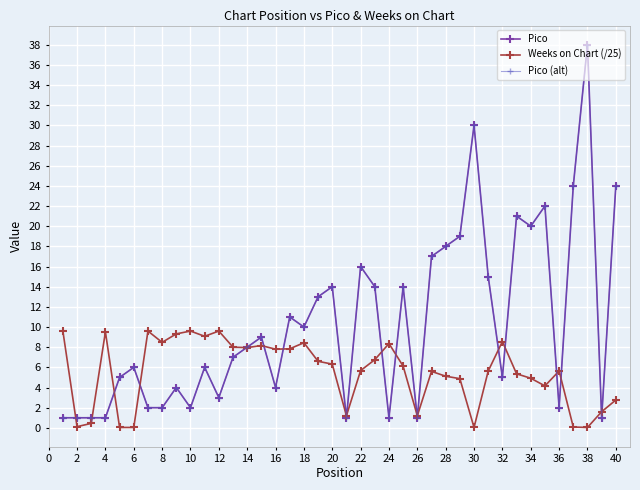

Is this an area chart (filled region under the line)?

No